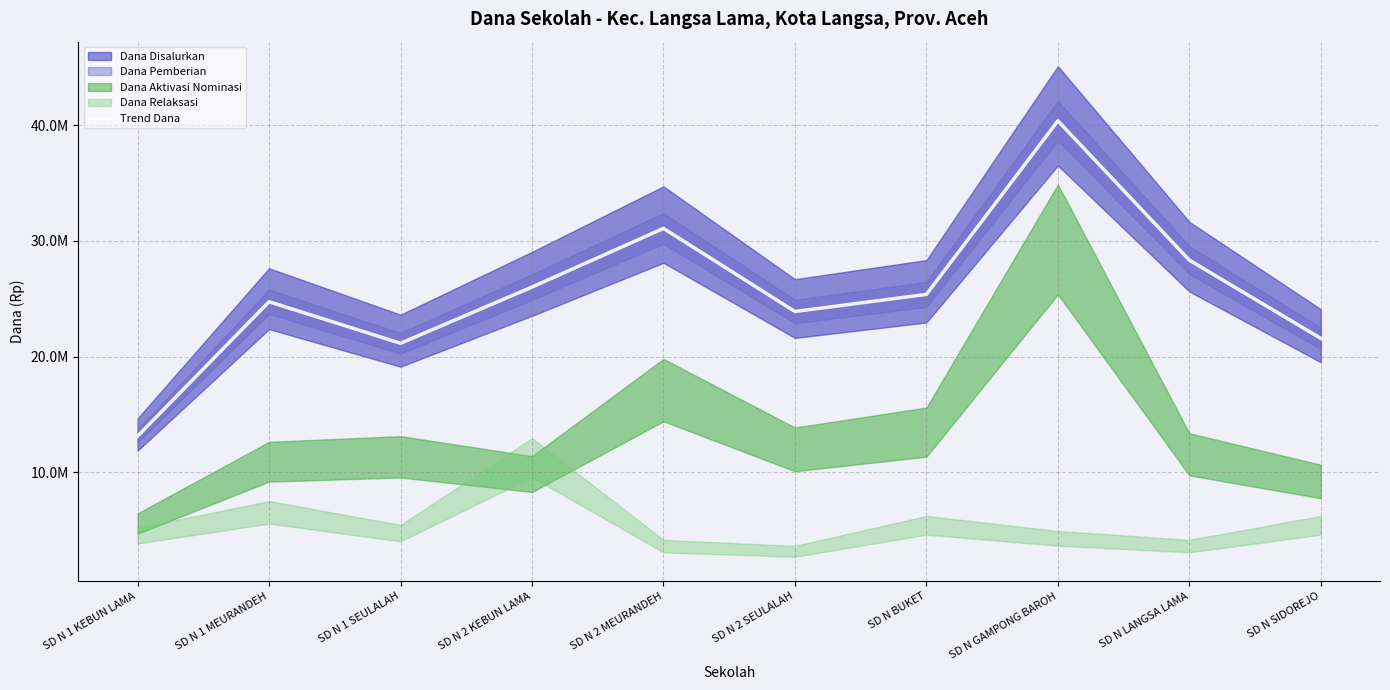

What is the minimum value shown in the chart?

13113000